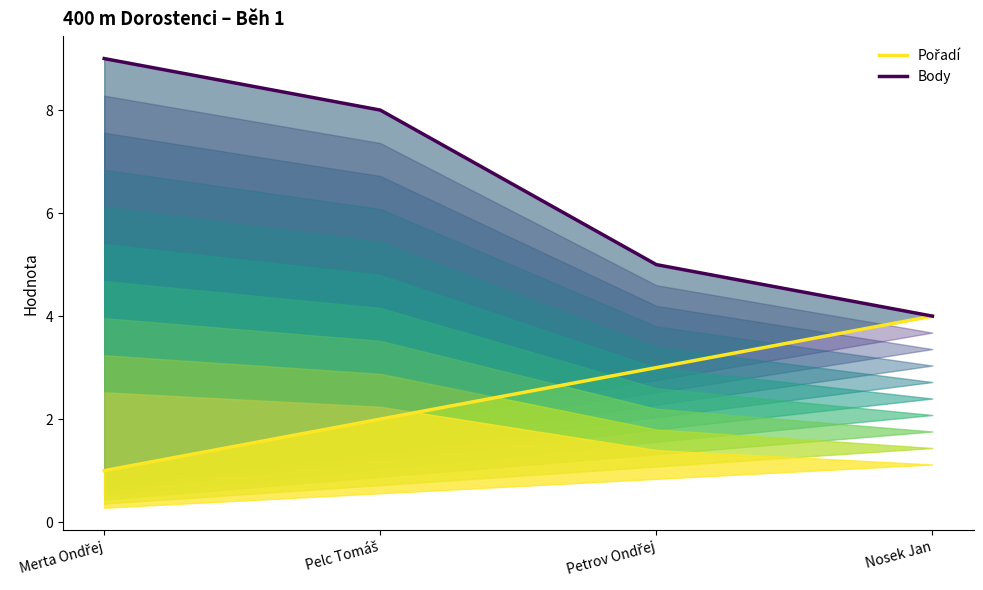

True or false: Body and Pořadí cross at least once.

False